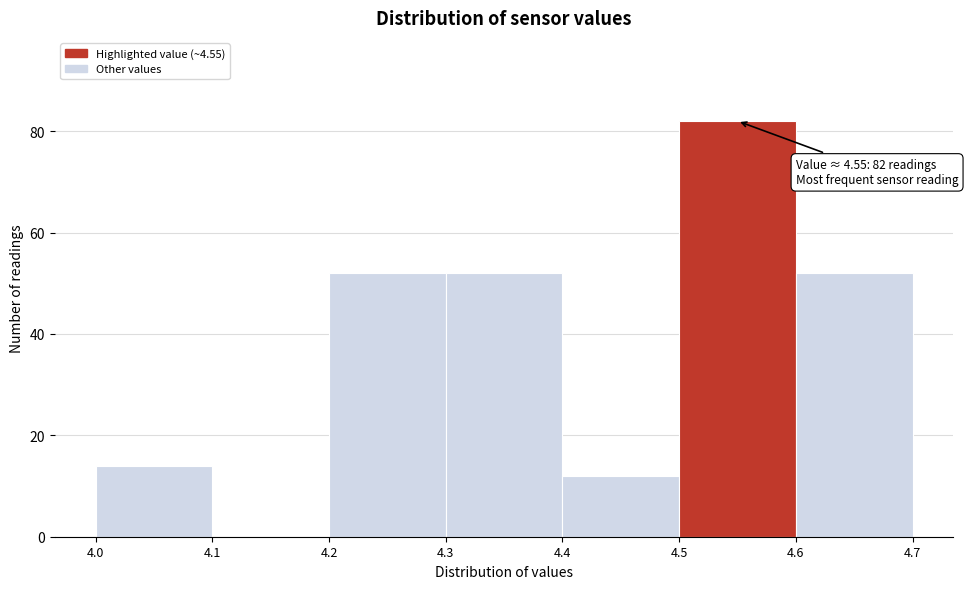

Which range on the x-axis has the tallest bar?

4.5 to 4.6